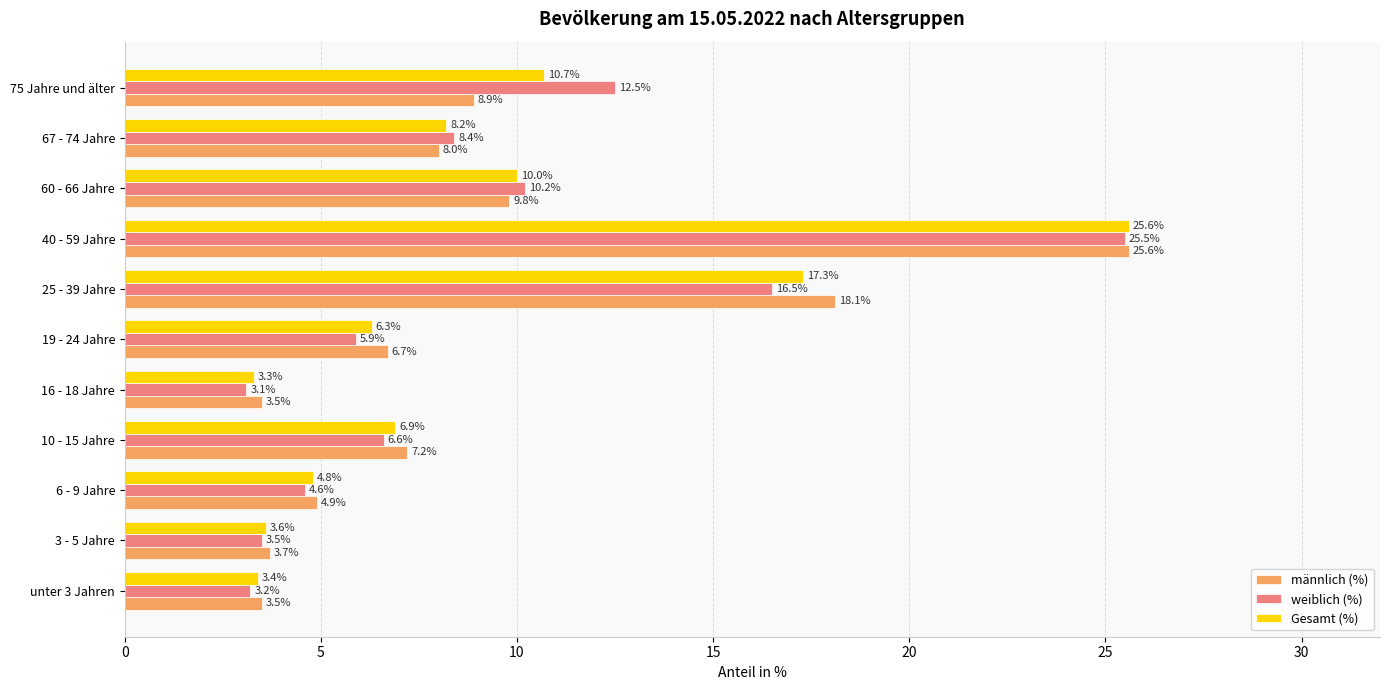

Which series has the largest total across all categories?

Gesamt (%)